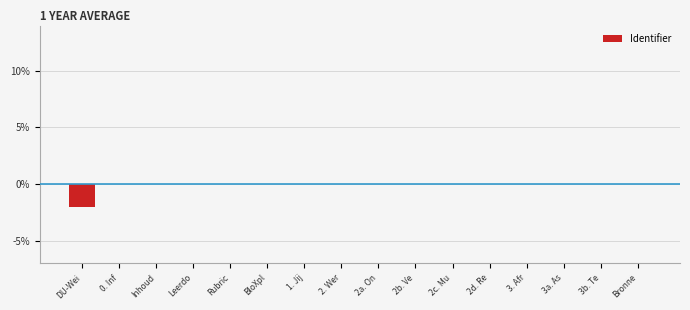

Which has a higher value, 3a. As or 3. Afr?

3a. As